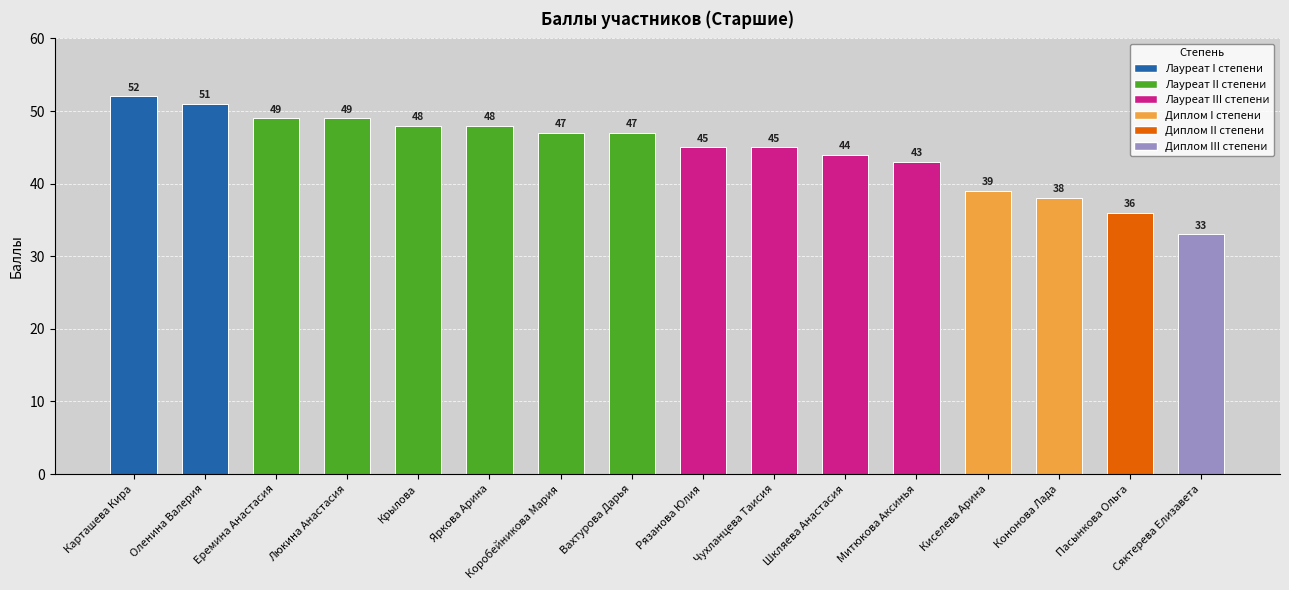

What is the greatest value displayed?

52